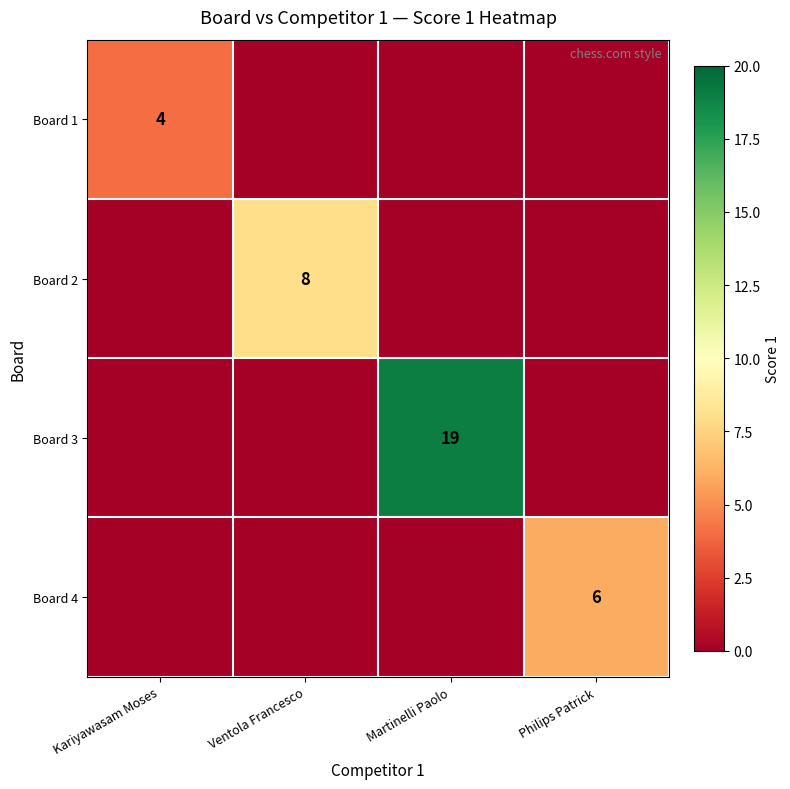

What is the spread (max minus min) of values at Martinelli Paolo?

19